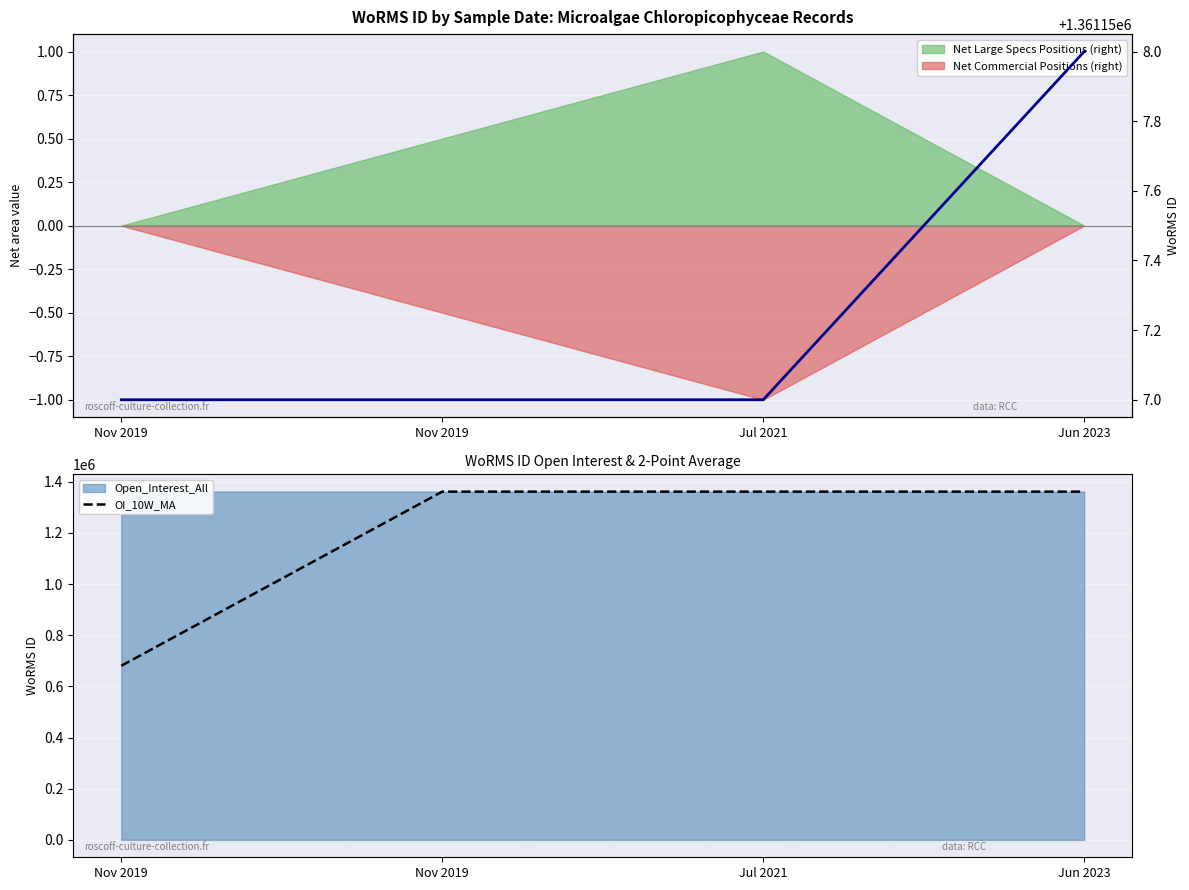

At which category is the sum across all series the highest?

Jun 2023